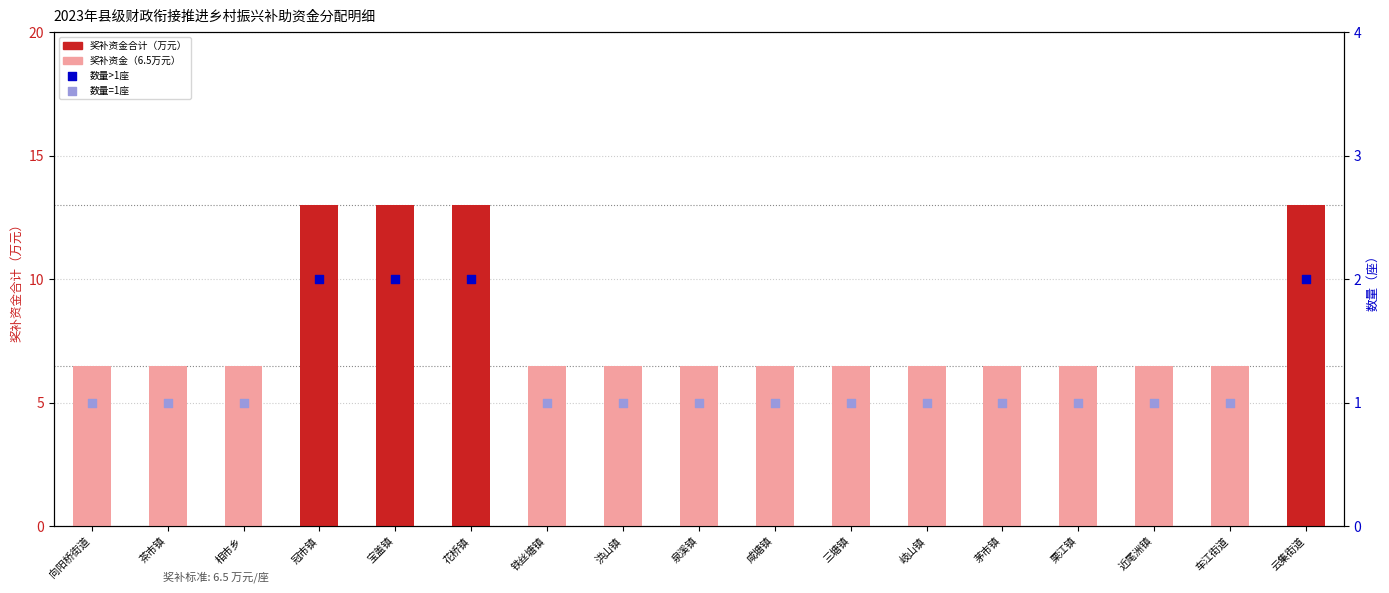

What is the ratio of the value at 咸塘镇 to the value at 云集街道?

0.5